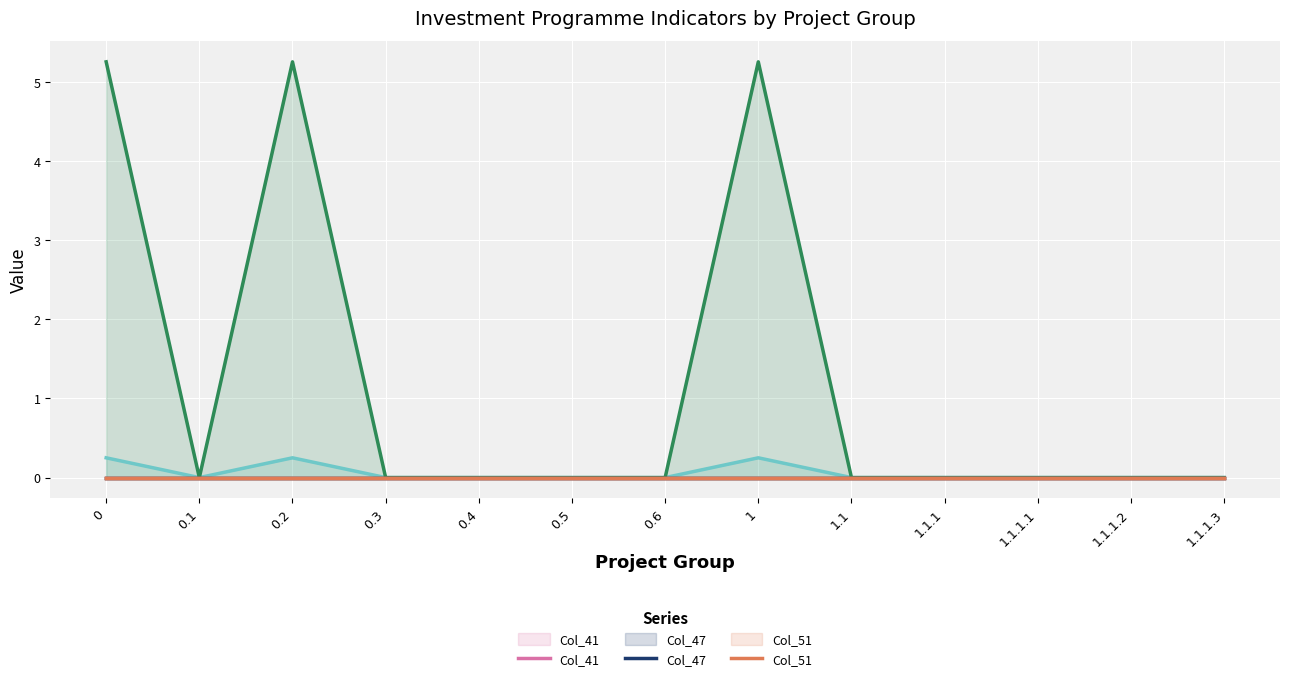

Reading left to right, what are all the values shown in this chart?

Plan (col_3): 0=0.2	0.1=0.0	0.2=0.2	0.3=0.0	0.4=0.0	0.5=0.0	0.6=0.0	1=0.2	1.1=0.0	1.1.1=0.0	1.1.1.1=0.0	1.1.1.2=0.0	1.1.1.3=0.0
Col_57: 0=5.3	0.1=0.0	0.2=5.3	0.3=0.0	0.4=0.0	0.5=0.0	0.6=0.0	1=5.3	1.1=0.0	1.1.1=0.0	1.1.1.1=0.0	1.1.1.2=0.0	1.1.1.3=0.0
Col_23: 0=0.0	0.1=0.0	0.2=0.0	0.3=0.0	0.4=0.0	0.5=0.0	0.6=0.0	1=0.0	1.1=0.0	1.1.1=0.0	1.1.1.1=0.0	1.1.1.2=0.0	1.1.1.3=0.0
Col_41: 0=0.0	0.1=0.0	0.2=0.0	0.3=0.0	0.4=0.0	0.5=0.0	0.6=0.0	1=0.0	1.1=0.0	1.1.1=0.0	1.1.1.1=0.0	1.1.1.2=0.0	1.1.1.3=0.0
Col_47: 0=0.0	0.1=0.0	0.2=0.0	0.3=0.0	0.4=0.0	0.5=0.0	0.6=0.0	1=0.0	1.1=0.0	1.1.1=0.0	1.1.1.1=0.0	1.1.1.2=0.0	1.1.1.3=0.0
Col_51: 0=0.0	0.1=0.0	0.2=0.0	0.3=0.0	0.4=0.0	0.5=0.0	0.6=0.0	1=0.0	1.1=0.0	1.1.1=0.0	1.1.1.1=0.0	1.1.1.2=0.0	1.1.1.3=0.0